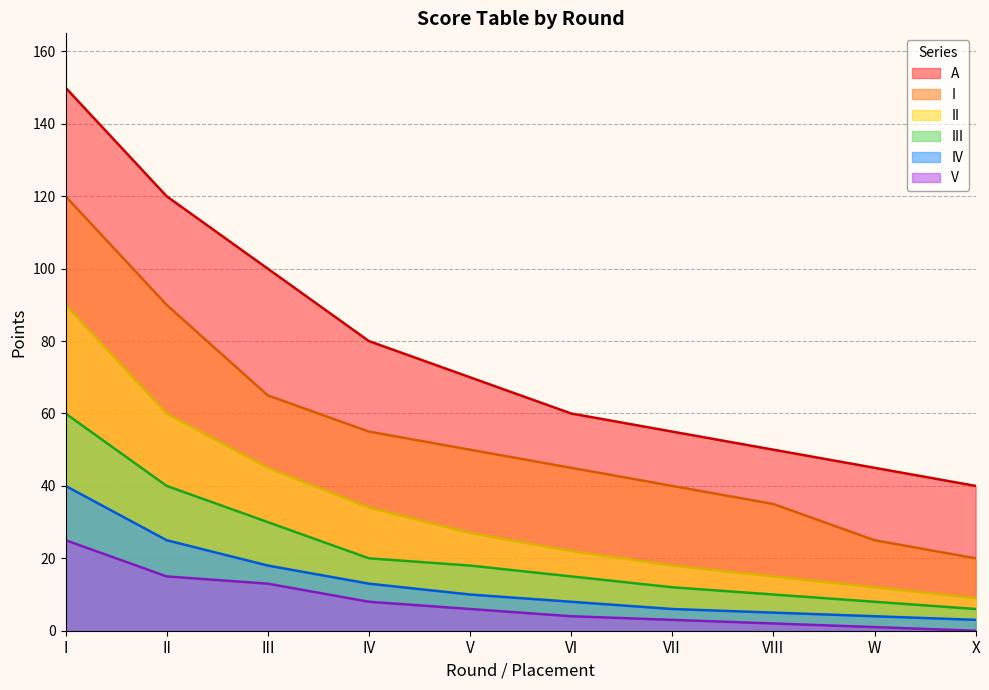

What is the difference between the V values at V and I?

19